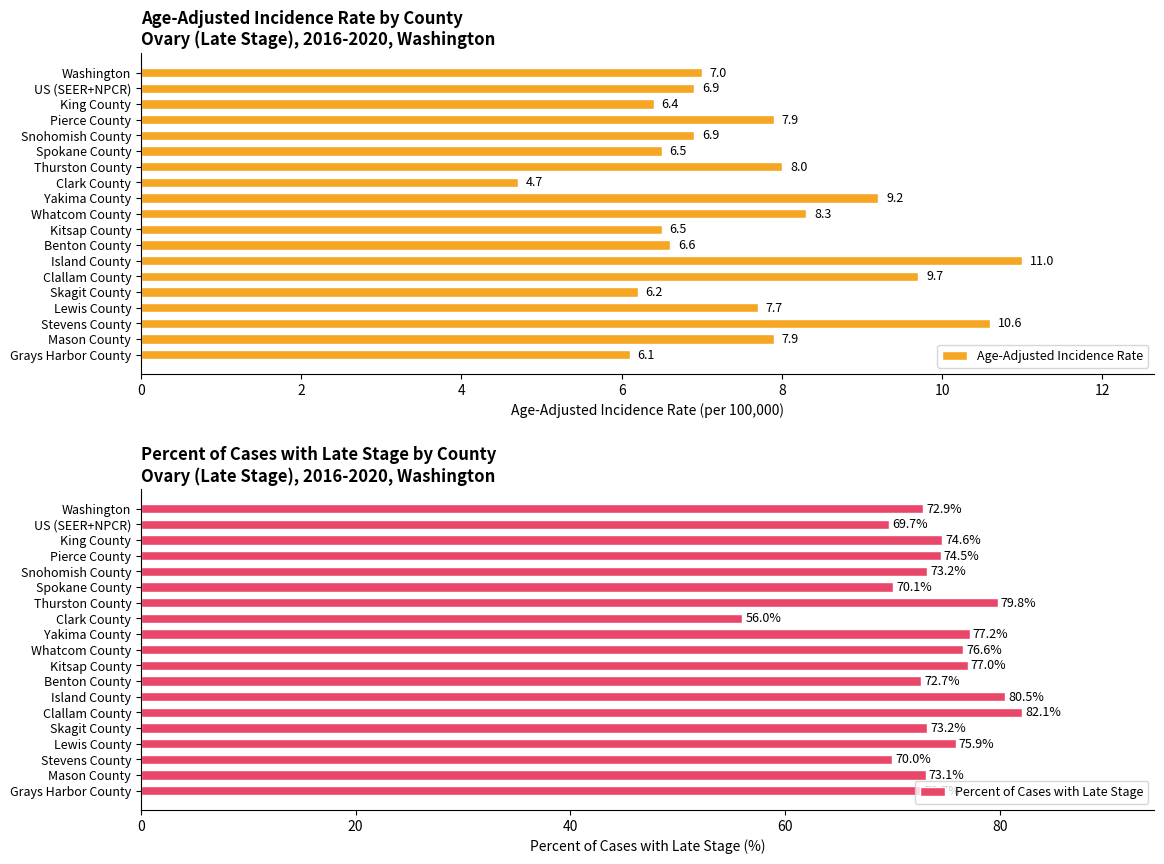

Reading left to right, transcribe all the data shown in this chart.

Age-Adjusted Incidence Rate: 7.0	6.9	6.4	7.9	6.9	6.5	8.0	4.7	9.2	8.3	6.5	6.6	11.0	9.7	6.2	7.7	10.6	7.9	6.1
Percent of Cases with Late Stage: 72.9	69.7	74.6	74.5	73.2	70.1	79.8	56.0	77.2	76.6	77.0	72.7	80.5	82.1	73.2	75.9	70.0	73.1	72.7